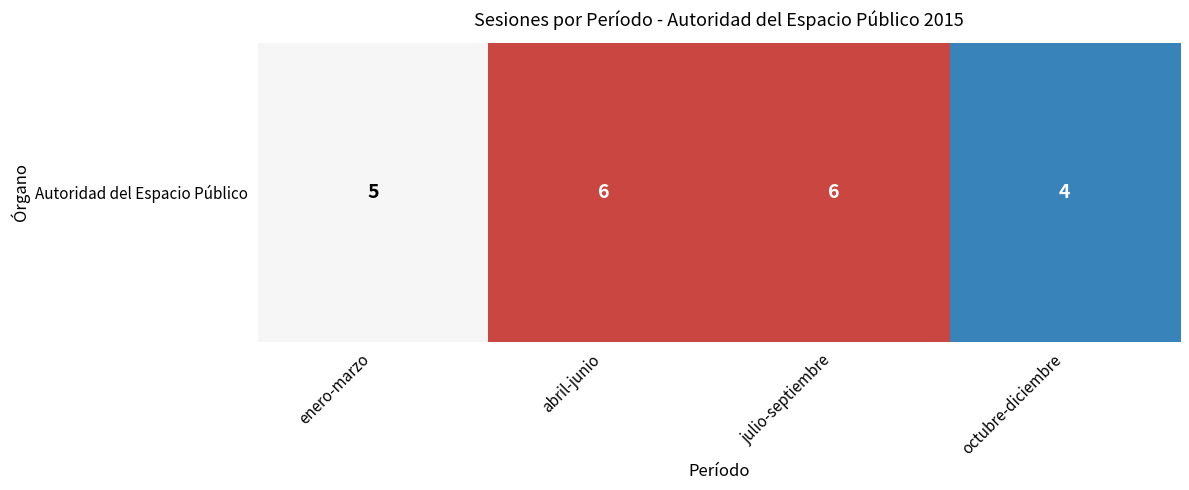

True or false: the data shows 3 at abril-junio.

False